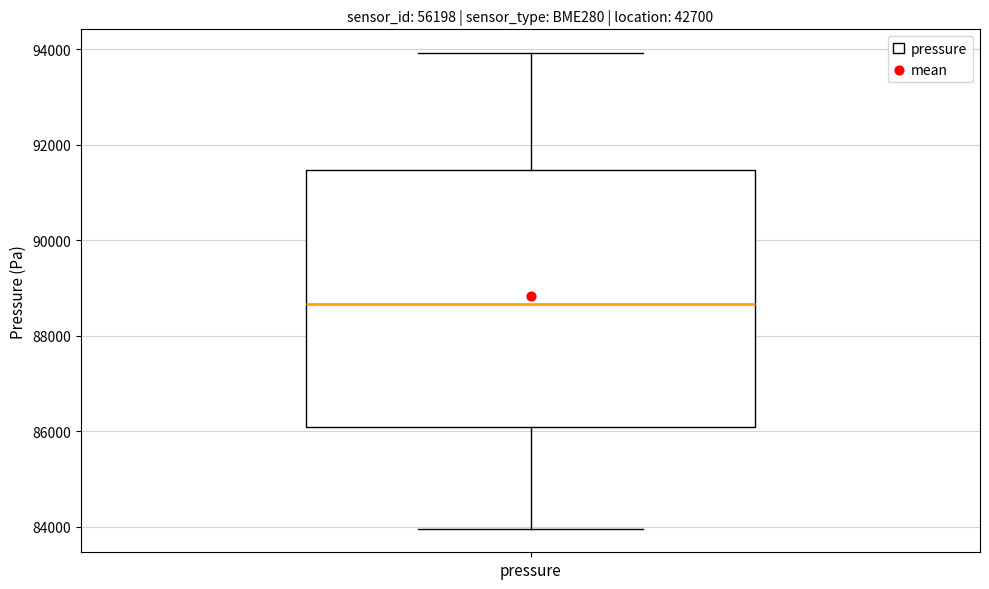

Read this box plot against the y-axis: the position of the median line, the range covered by the box, and the ends of both whiskers. The values are not printed on the chart, so give them approximately, as read against the axis.

median 88600, box 86000 to 91400, whiskers 84000 to 94000